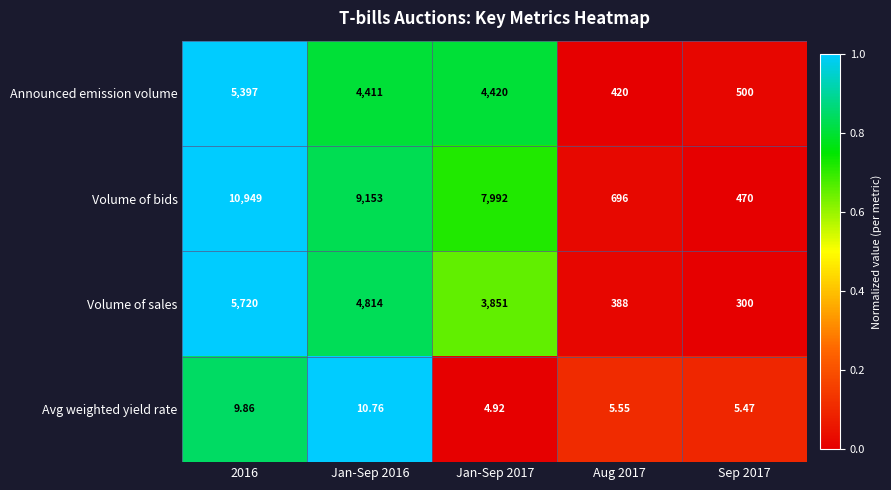

Which series has the widest spread of values?

Volume of bids